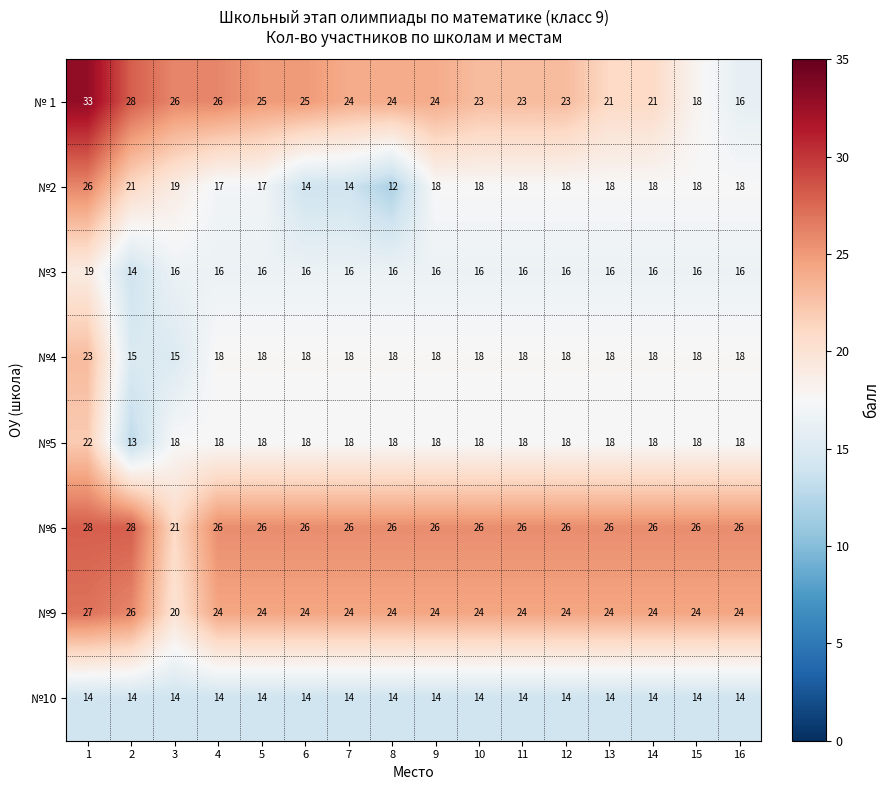

What is the smallest value displayed?

12